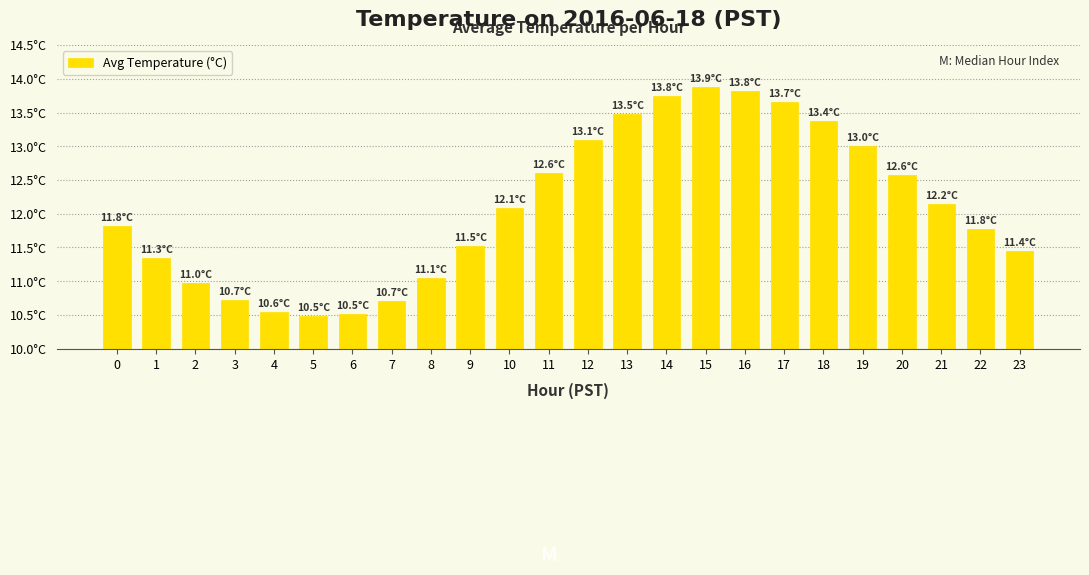

Does the chart contain stacked bars?

No